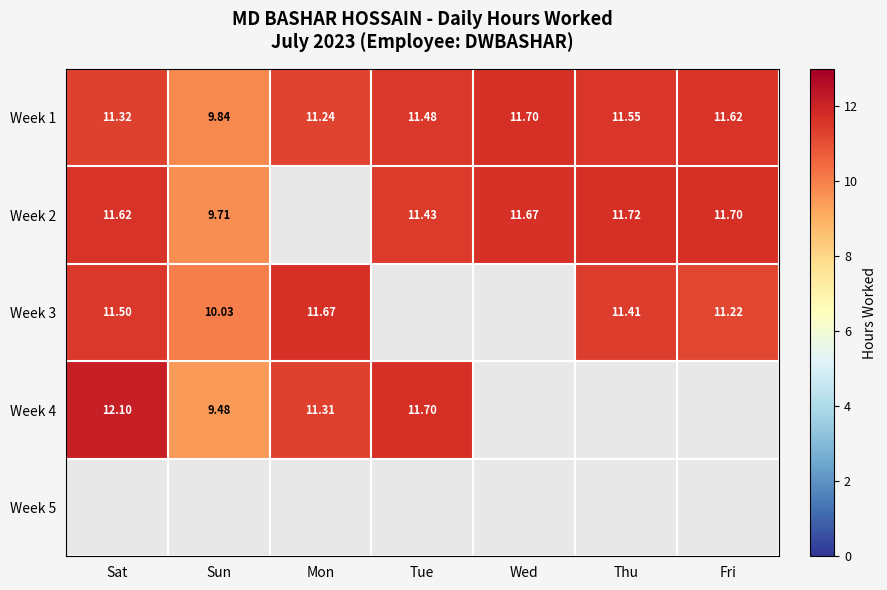

At which label is Week 1 closest to 10?

Sun